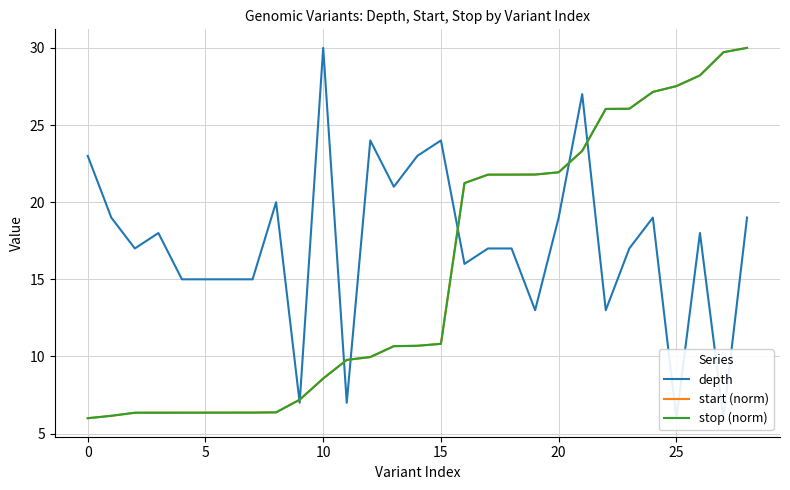

What is the average value of the start (norm) series?

15.5